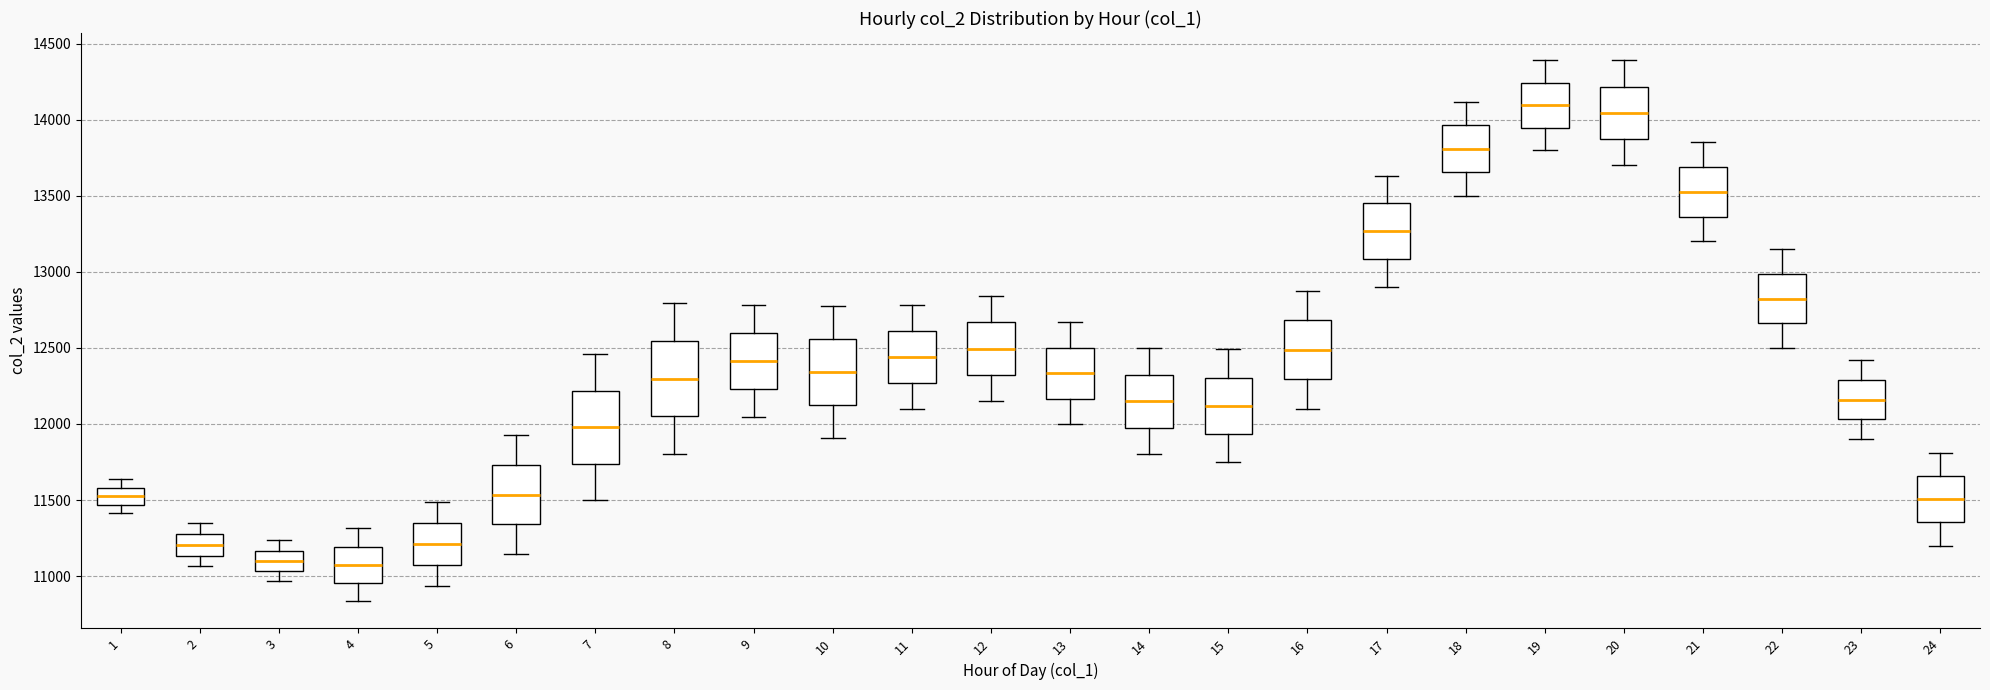

Reading left to right, read every box against the y-axis: the position of its median line, the range the box covers, and the ends of its whiskers. The values are not printed on the chart, so give them approximately, as read against the axis.

1: median 11500, box 11450 to 11600, whiskers 11400 to 11650
2: median 11200, box 11150 to 11300, whiskers 11050 to 11350
3: median 11100, box 11050 to 11150, whiskers 10950 to 11250
4: median 11050, box 10950 to 11200, whiskers 10850 to 11300
5: median 11200, box 11050 to 11350, whiskers 10950 to 11500
6: median 11550, box 11350 to 11750, whiskers 11150 to 11950
7: median 12000, box 11750 to 12200, whiskers 11500 to 12450
8: median 12300, box 12050 to 12550, whiskers 11800 to 12800
9: median 12400, box 12250 to 12600, whiskers 12050 to 12800
10: median 12350, box 12150 to 12550, whiskers 11900 to 12800
11: median 12450, box 12250 to 12600, whiskers 12100 to 12800
12: median 12500, box 12300 to 12650, whiskers 12150 to 12850
13: median 12350, box 12150 to 12500, whiskers 12000 to 12650
14: median 12150, box 12000 to 12350, whiskers 11800 to 12500
15: median 12100, box 11950 to 12300, whiskers 11750 to 12500
16: median 12500, box 12300 to 12700, whiskers 12100 to 12850
17: median 13250, box 13100 to 13450, whiskers 12900 to 13650
18: median 13800, box 13650 to 13950, whiskers 13500 to 14100
19: median 14100, box 13950 to 14250, whiskers 13800 to 14400
20: median 14050, box 13850 to 14200, whiskers 13700 to 14400
21: median 13550, box 13350 to 13700, whiskers 13200 to 13850
22: median 12800, box 12650 to 13000, whiskers 12500 to 13150
23: median 12150, box 12050 to 12300, whiskers 11900 to 12400
24: median 11500, box 11350 to 11650, whiskers 11200 to 11800